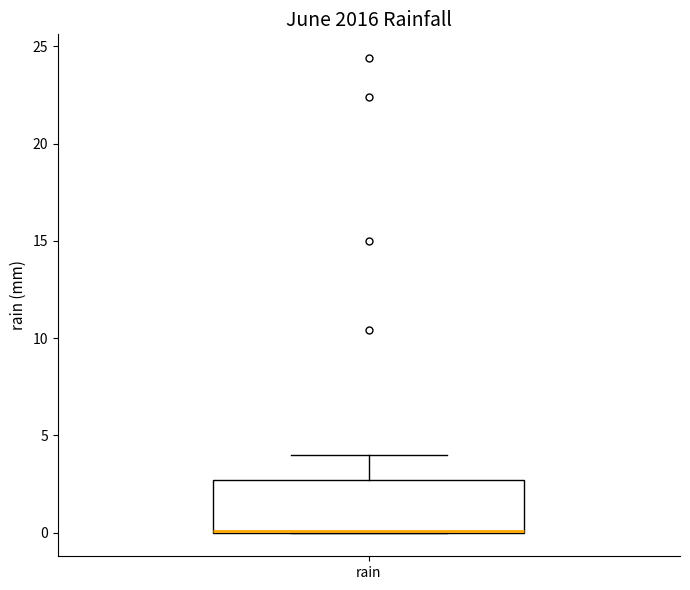

Read this box plot against the y-axis: the position of the median line, the range covered by the box, and the ends of both whiskers. The values are not printed on the chart, so give them approximately, as read against the axis.

median 0.0 (drawn on the box's lower edge), box 0.0 to 2.5, whiskers 0.0 to 4.0